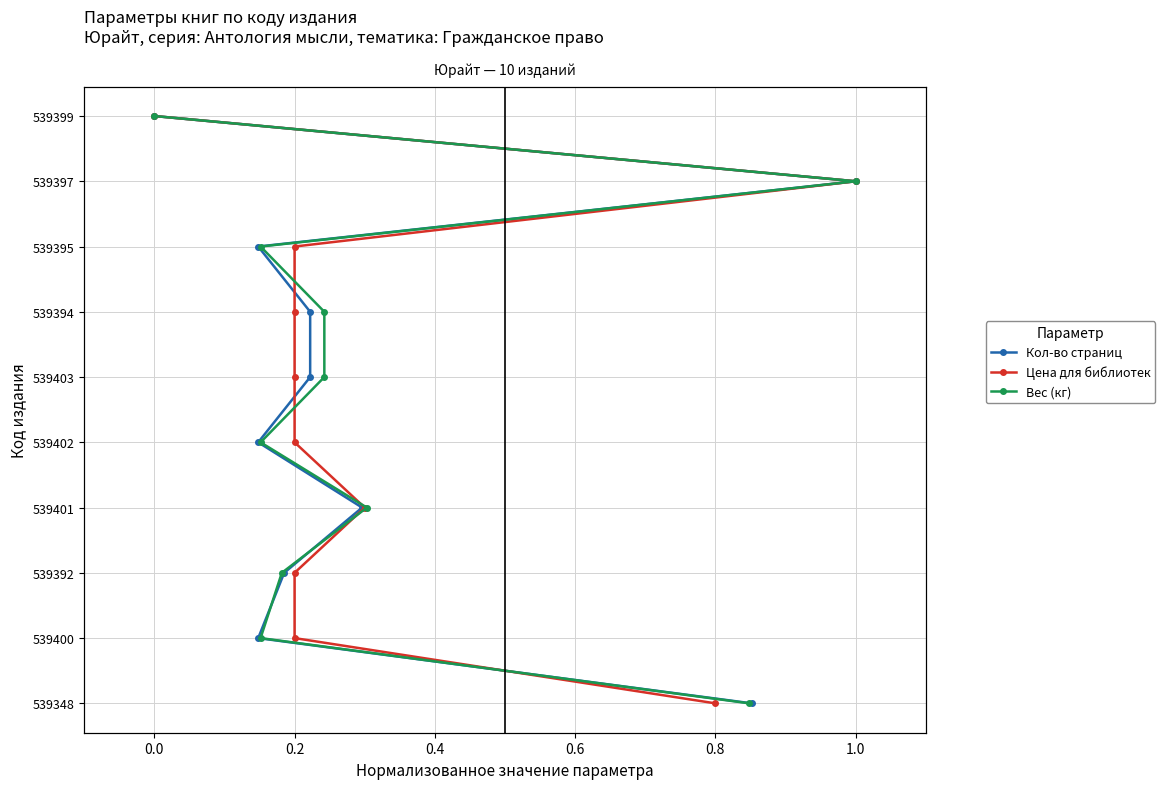

True or false: Кол-во страниц and Вес (кг) intersect in this chart.

False